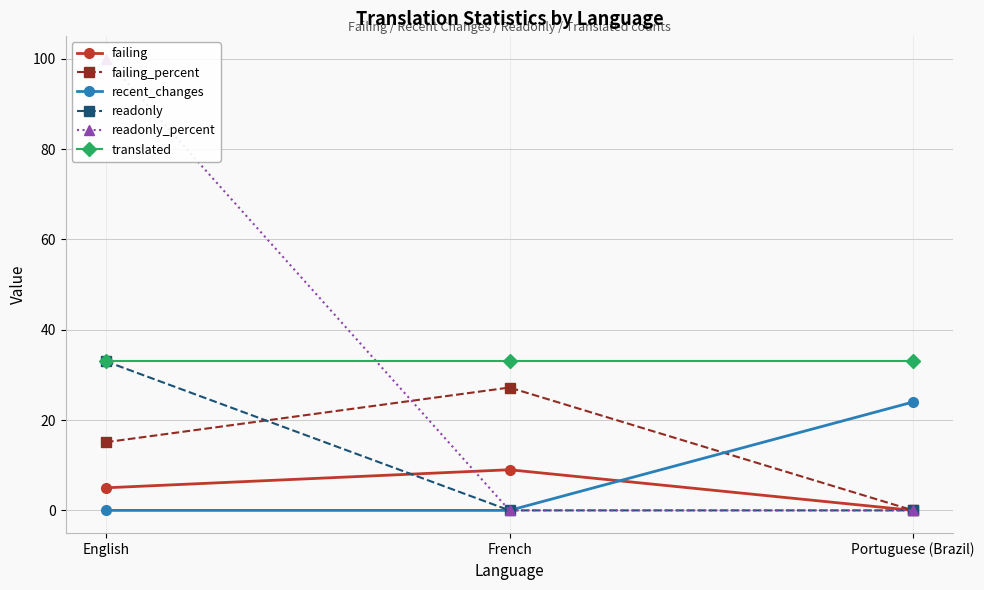

Count the number of data series in this chart.

6